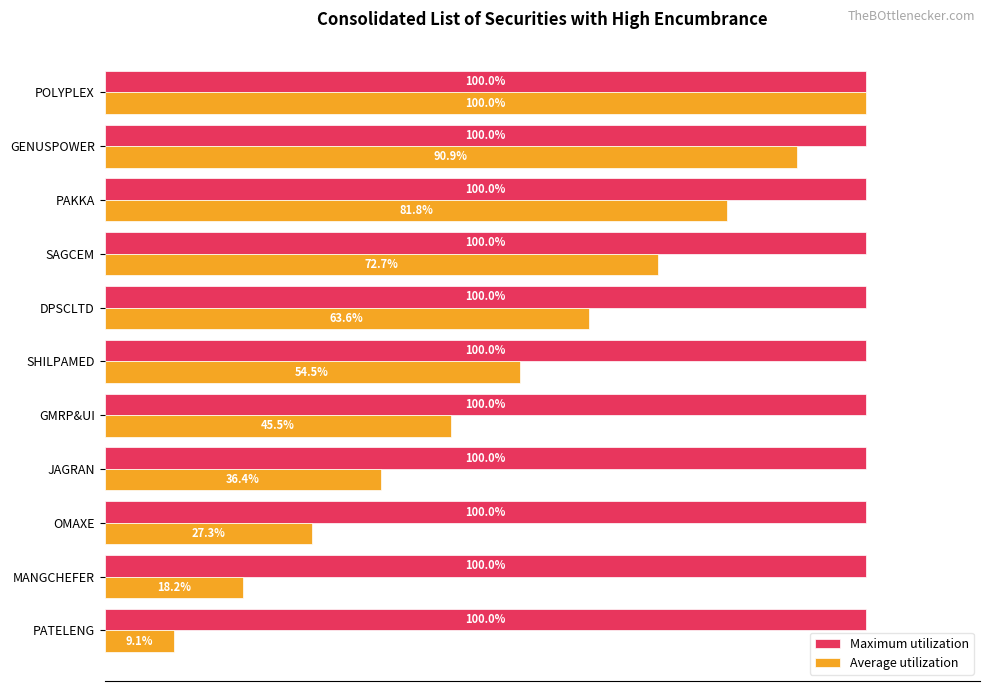

Which series has the largest total across all categories?

Maximum utilization